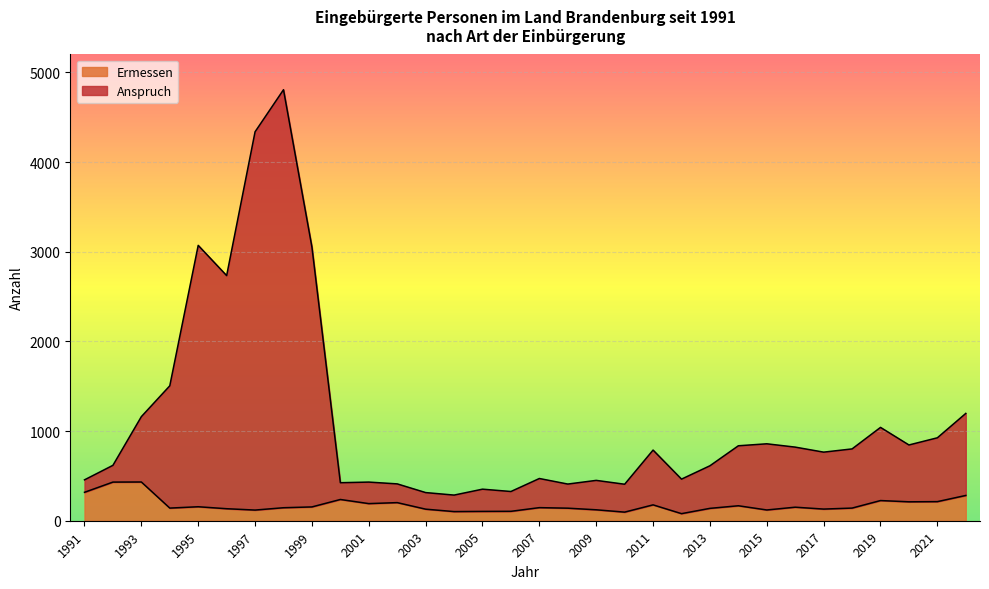

True or false: Ermessen and Anspruch cross at least once.

False